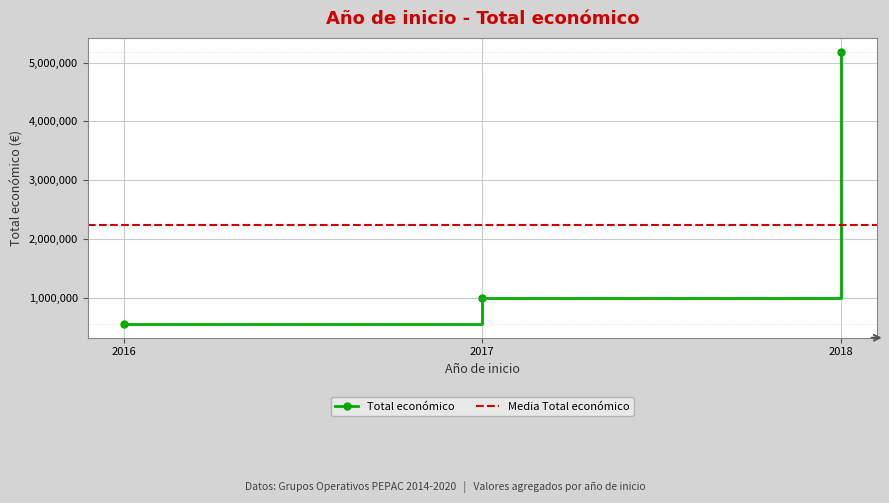

What is the highest value of the Total económico series?

5187255